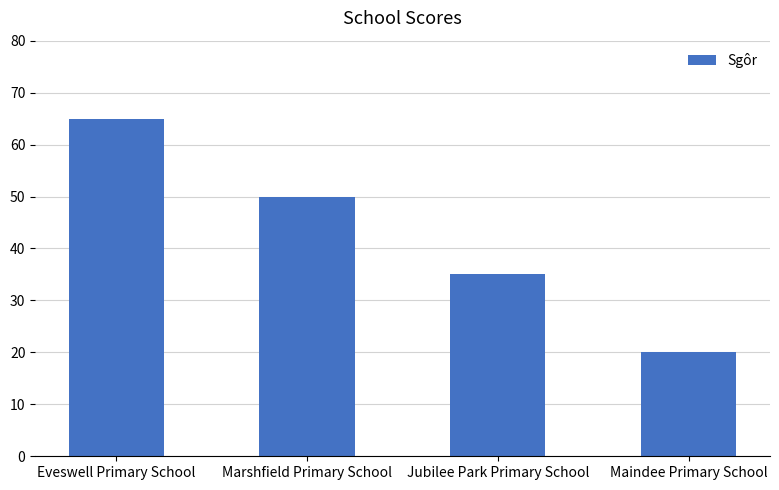

What is the difference between the second highest and minimum values?

30